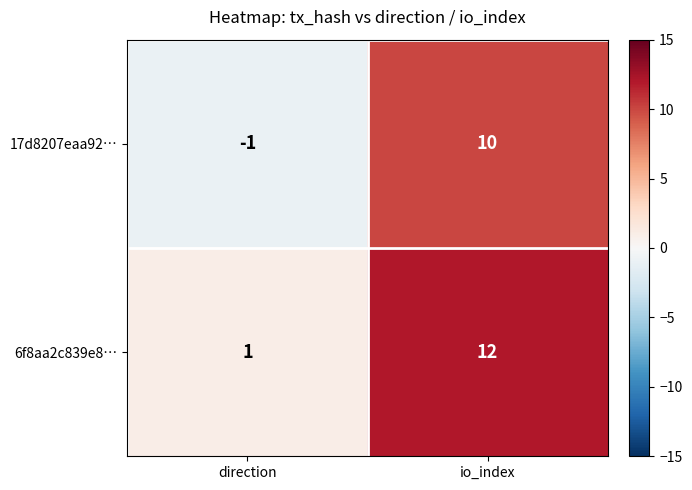

What is the sum of the 17d8207eaa92… values at direction and io_index?

9